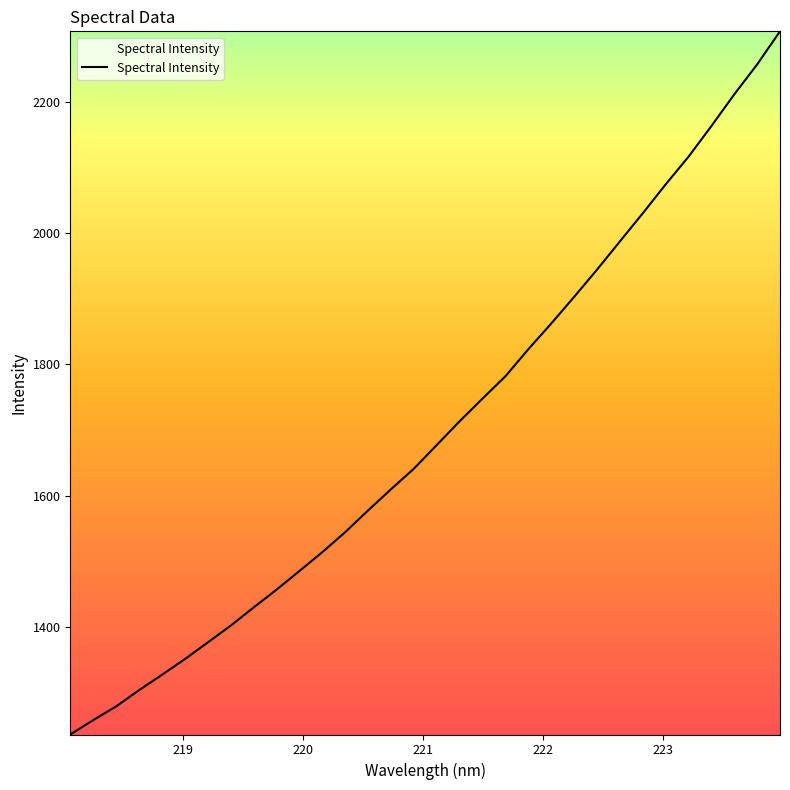

What is the smallest value displayed?

1236.5